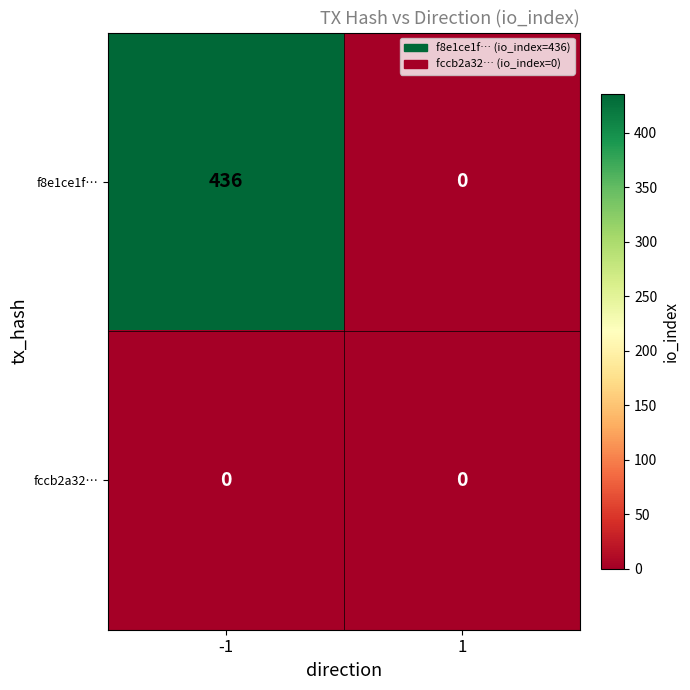

How many categories are shown in the chart?

2